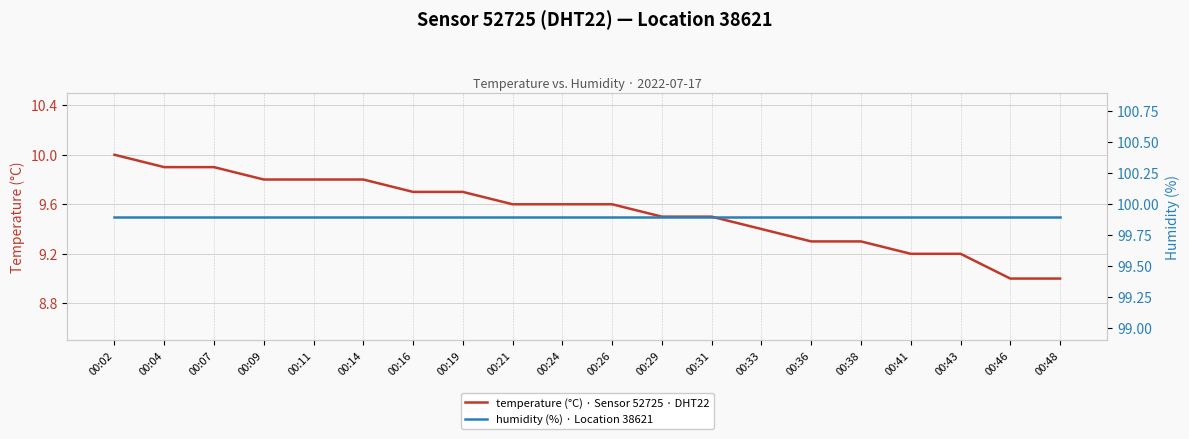

What is the average value of the temperature series?

9.5